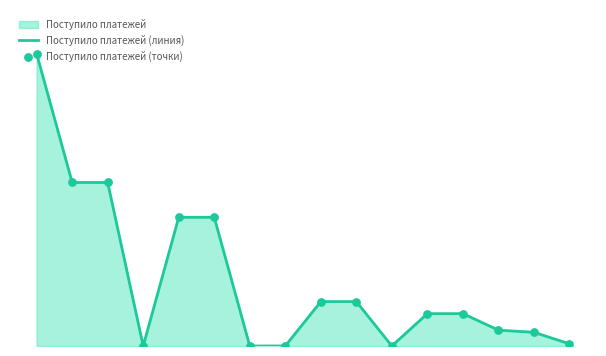

What is the total value across all series at 3350?

270